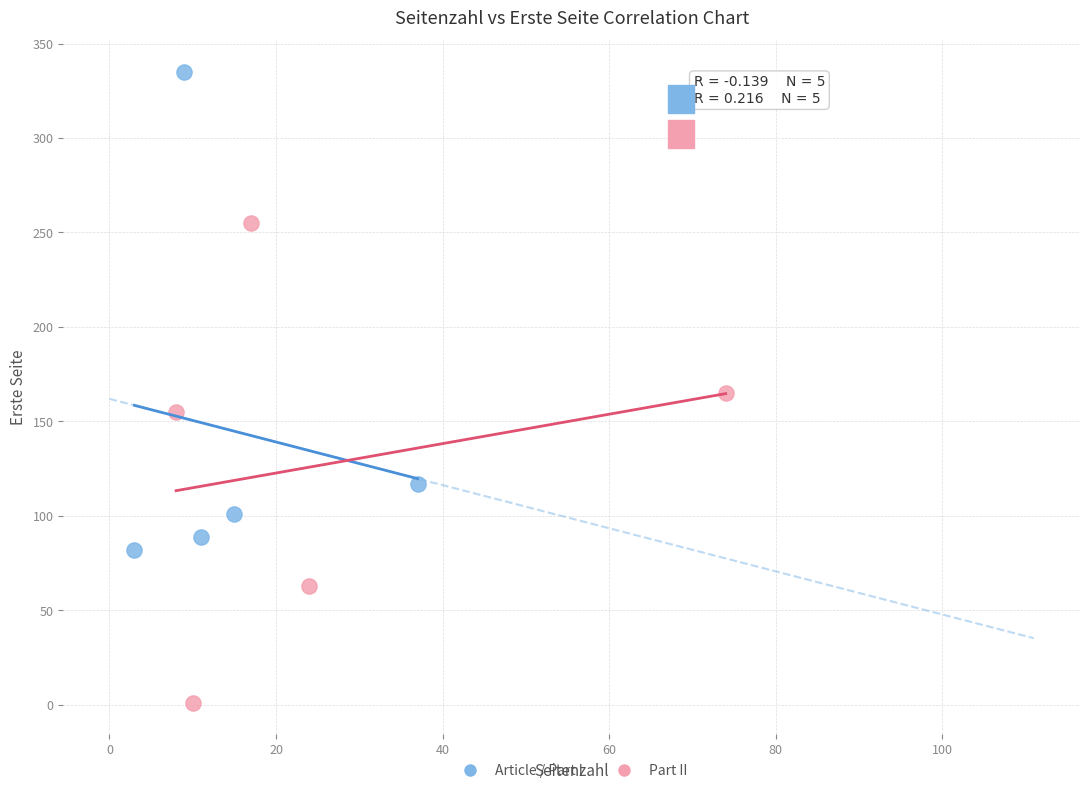

What are all the series names shown in the legend?

Article / Part I, Part II